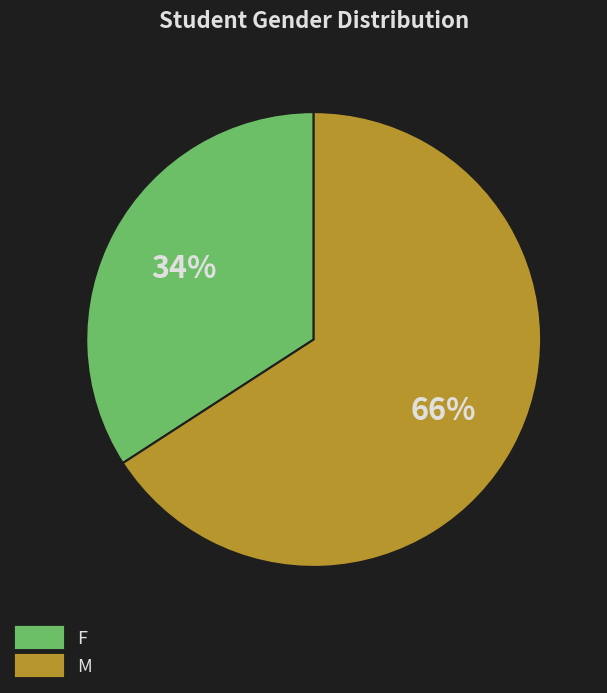

Is there any slice that represents more than half of the pie?

Yes